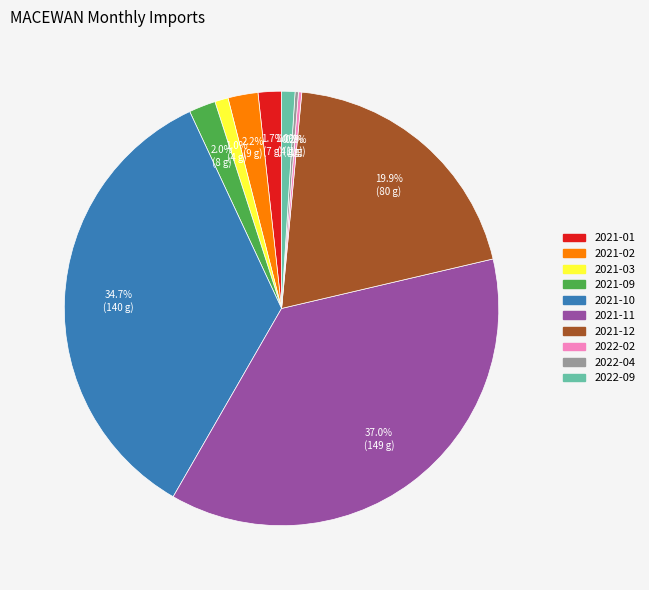

What percentage is the 2021-03 slice, to the nearest percent?

1%